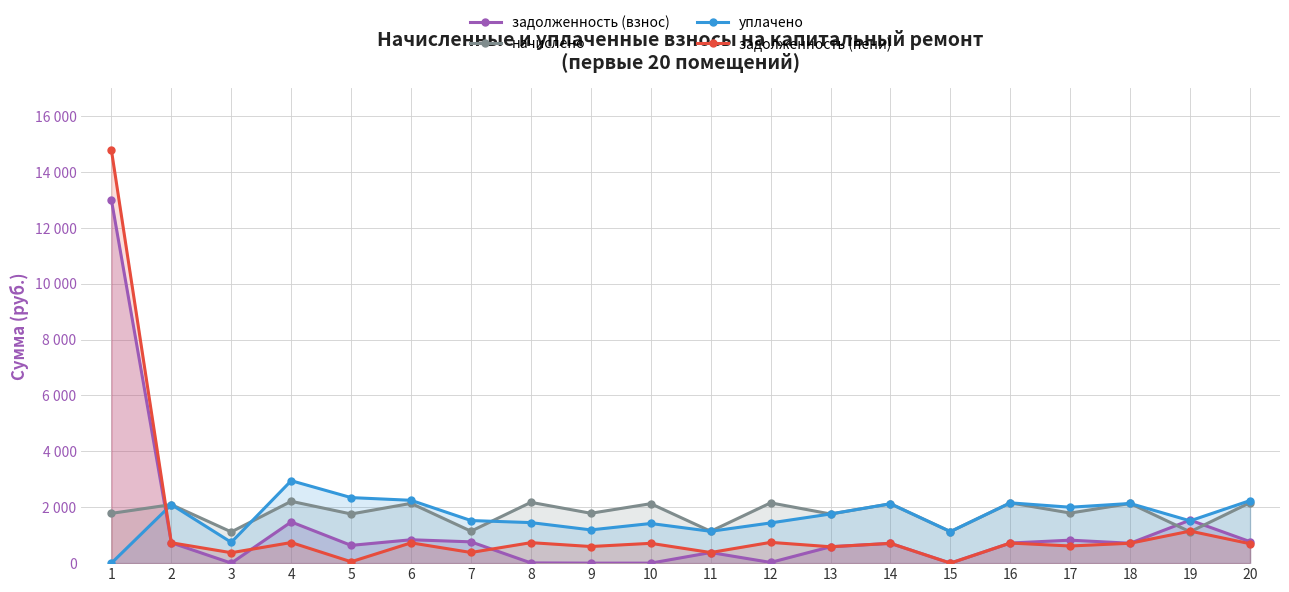

What is the total value across all series at 1?

29551.2